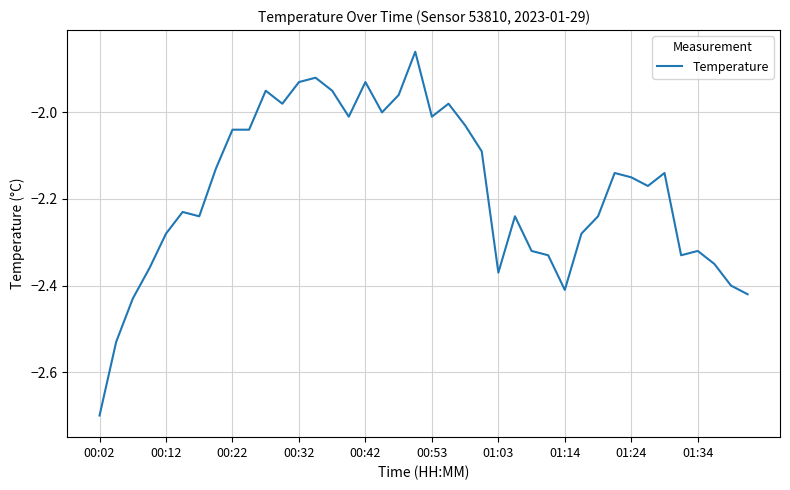

At which category does the chart reach its minimum across all series?

00:02